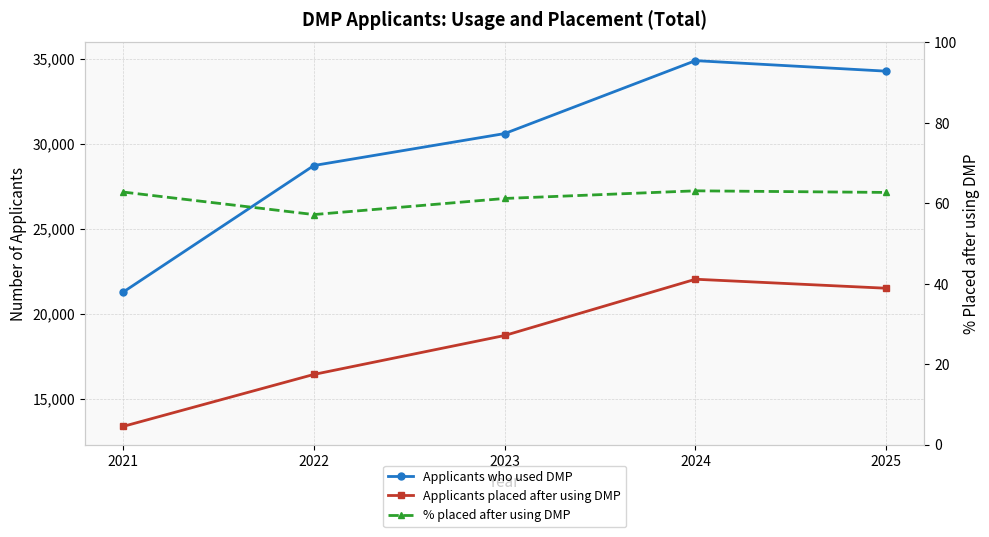

Is it true that % placed after using DMP equals 97.6 at 2025?

False